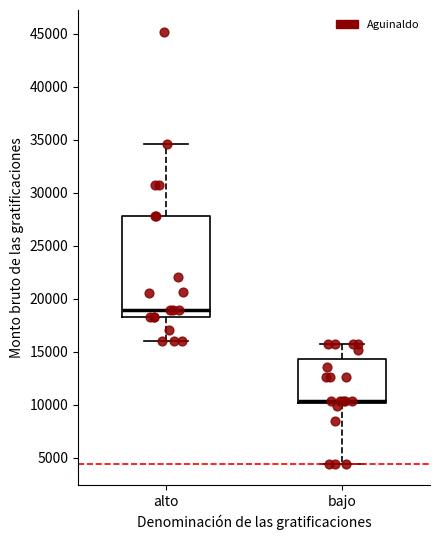

Which box's median line is the highest?

alto